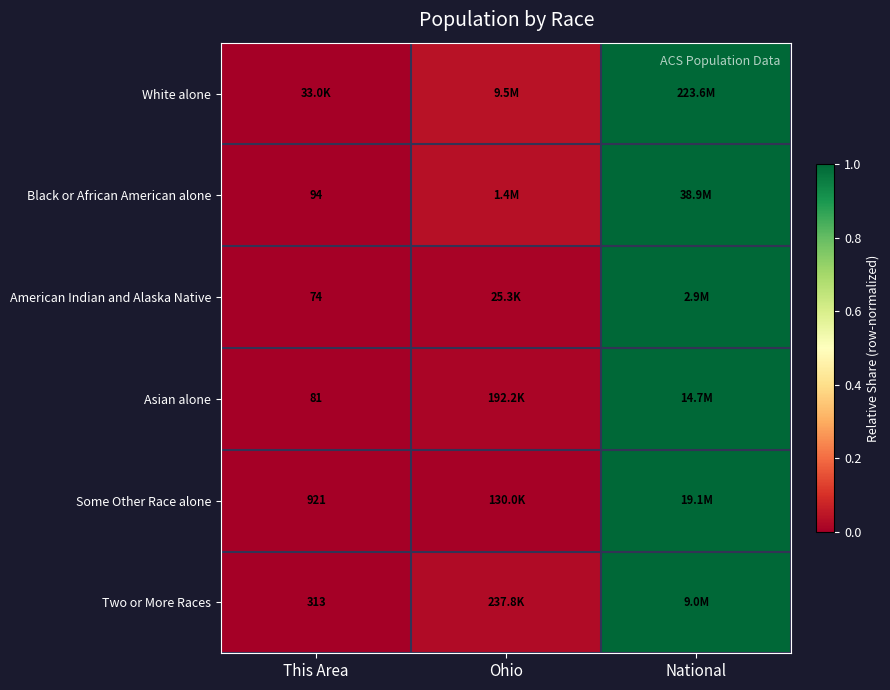

List the labels in order of Black or African American alone value, largest first.

National, Ohio, This Area